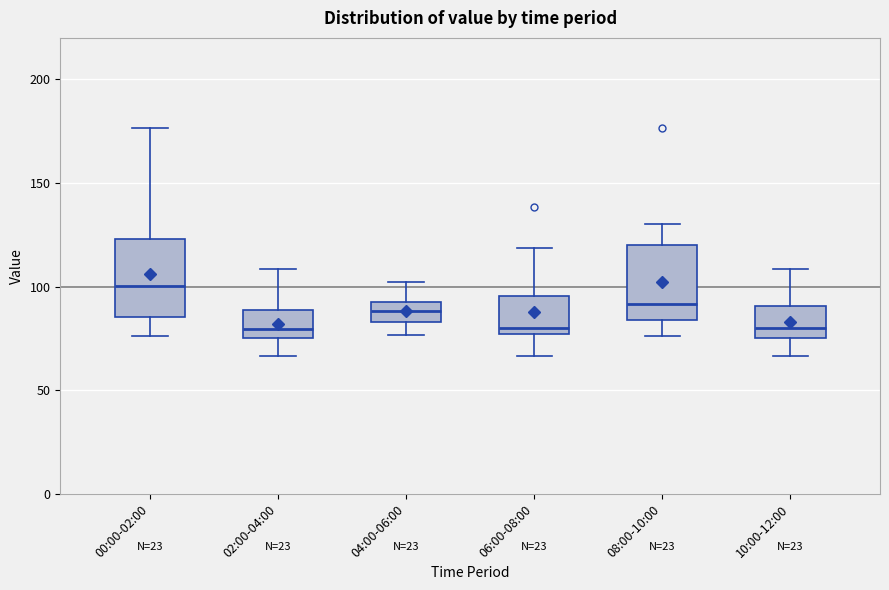

Reading left to right, transcribe this box plot: for each box, give where its median line is, the range the box spans, and where its two whiskers end, as read against the y-axis. The values are not printed on the chart, so give them approximately, as read against the axis.

00:00-02:00: median 100, box 85 to 125, whiskers 75 to 175
02:00-04:00: median 80, box 75 to 90, whiskers 65 to 110
04:00-06:00: median 90, box 85 to 95, whiskers 75 to 100
06:00-08:00: median 80, box 75 to 95, whiskers 65 to 120
08:00-10:00: median 90, box 85 to 120, whiskers 75 to 130
10:00-12:00: median 80, box 75 to 90, whiskers 65 to 110